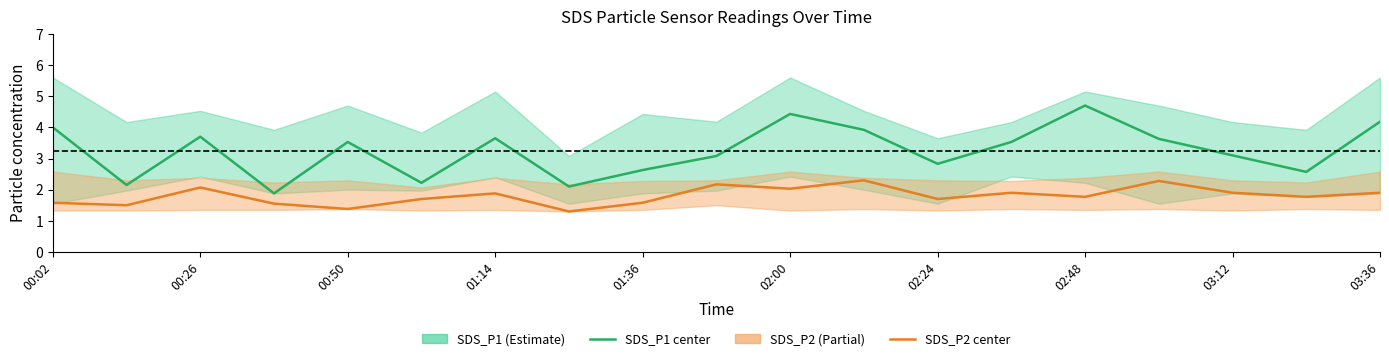

Which series has the largest total across all categories?

SDS_P1